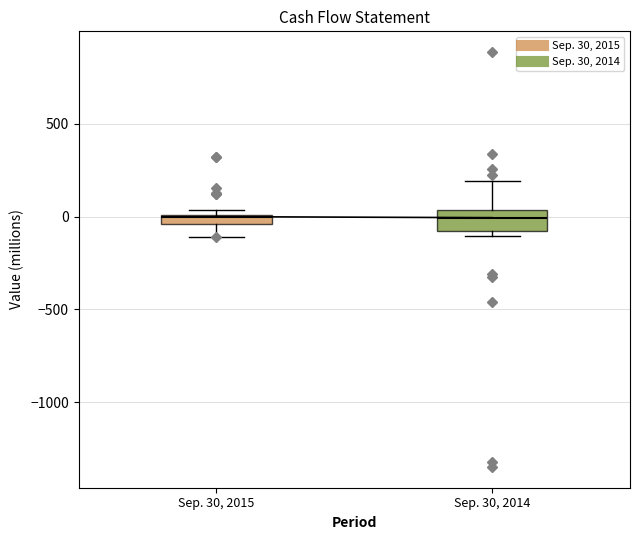

Which box is the tallest, from its lower edge to its upper edge?

Sep. 30, 2014